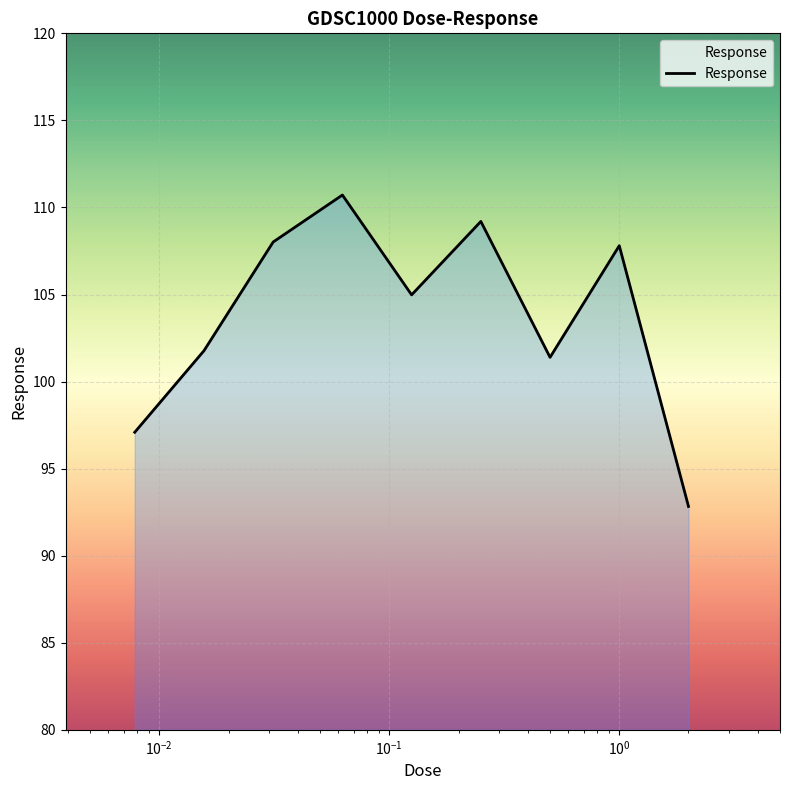

What is the smallest value displayed?

92.8